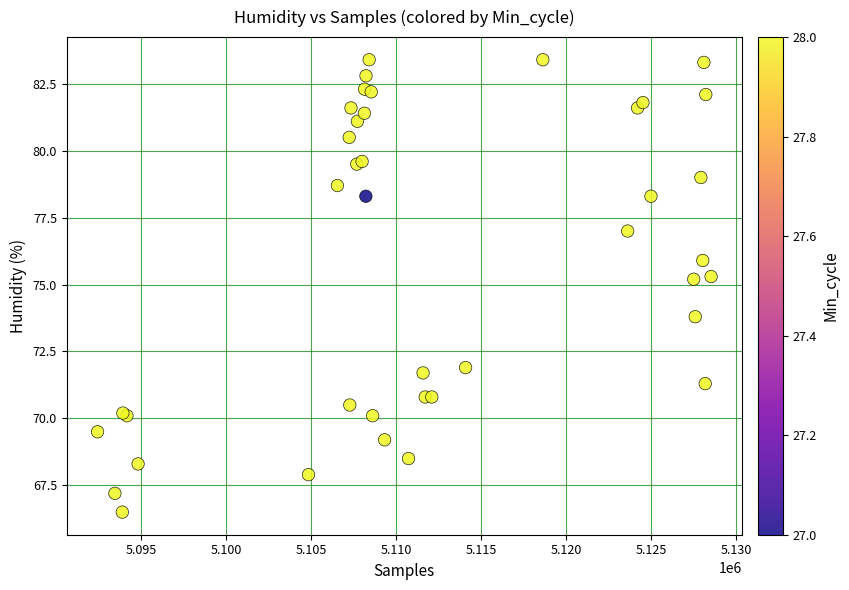

What Y value in the scatter plot is closest to 74?

73.8